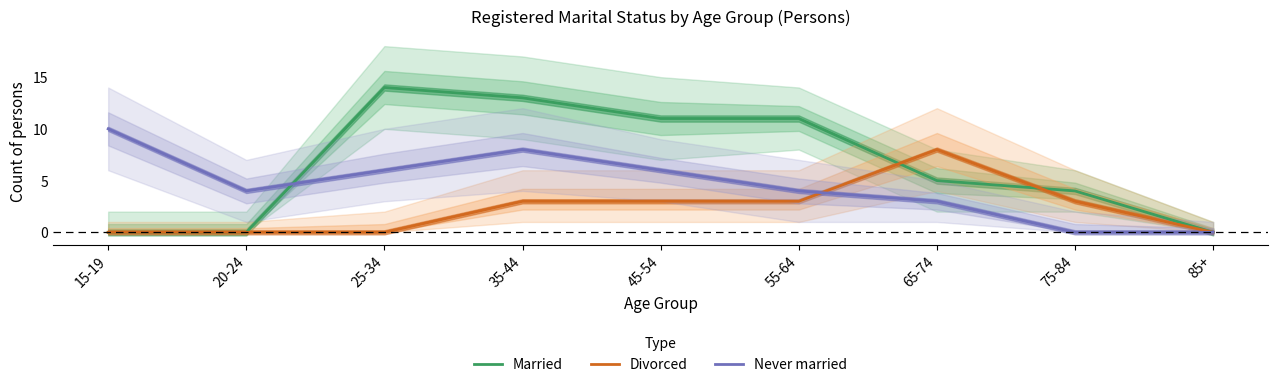

What position from the left is 15-19?

1